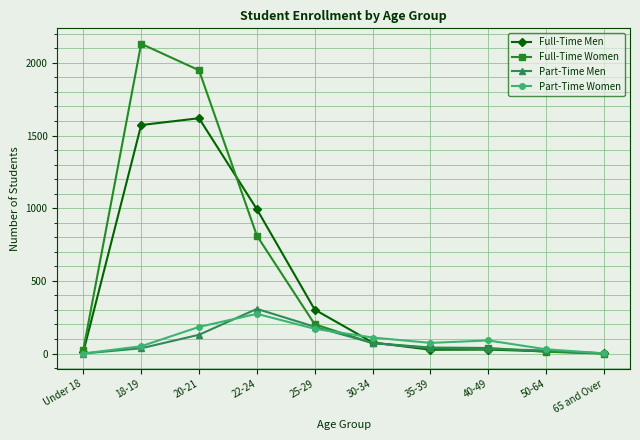

Which series changed the most between 18-19 and 65 and Over?

Full-Time Women